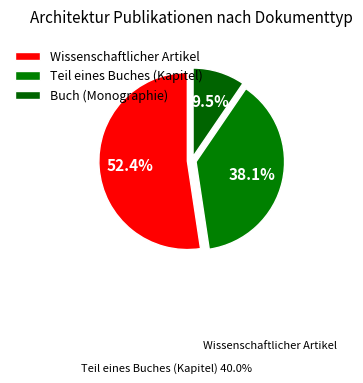

Combined, what portion of the pie is Teil eines Buches (Kapitel) and Buch (Monographie)?

47.6%